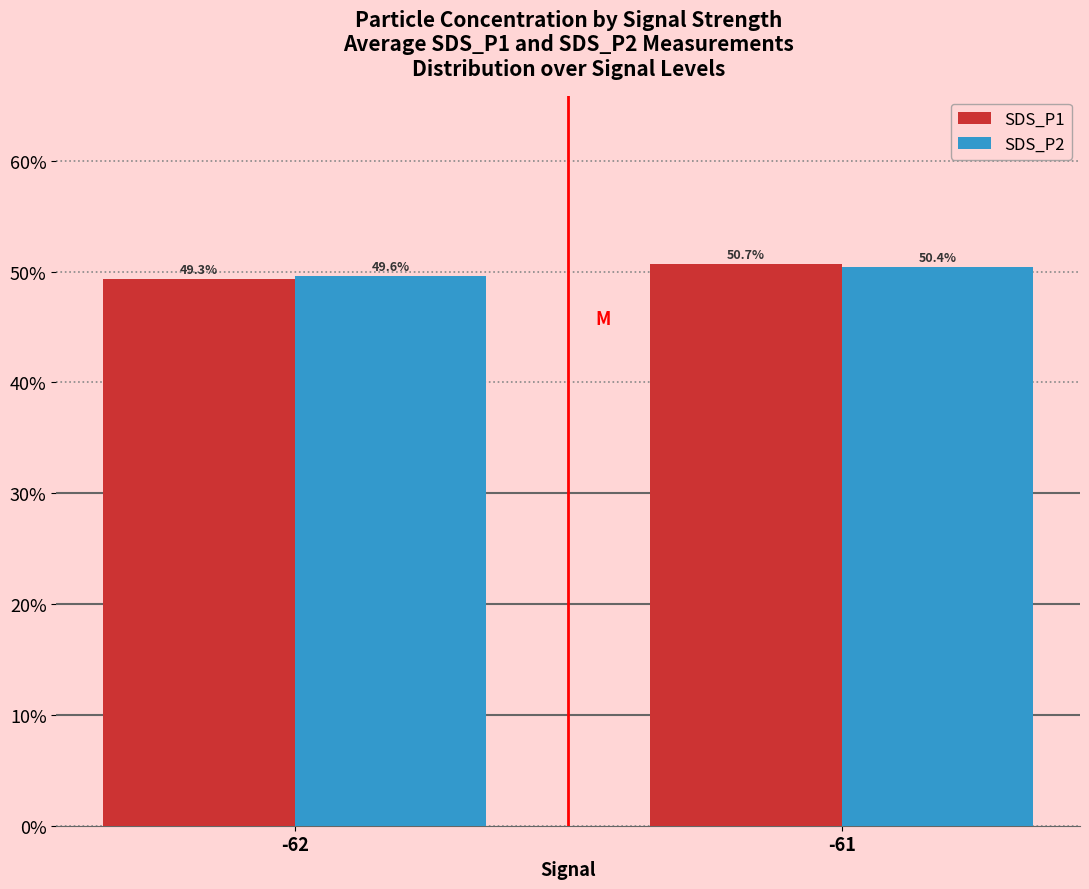

At how many categories does at least one series exceed 50?

1